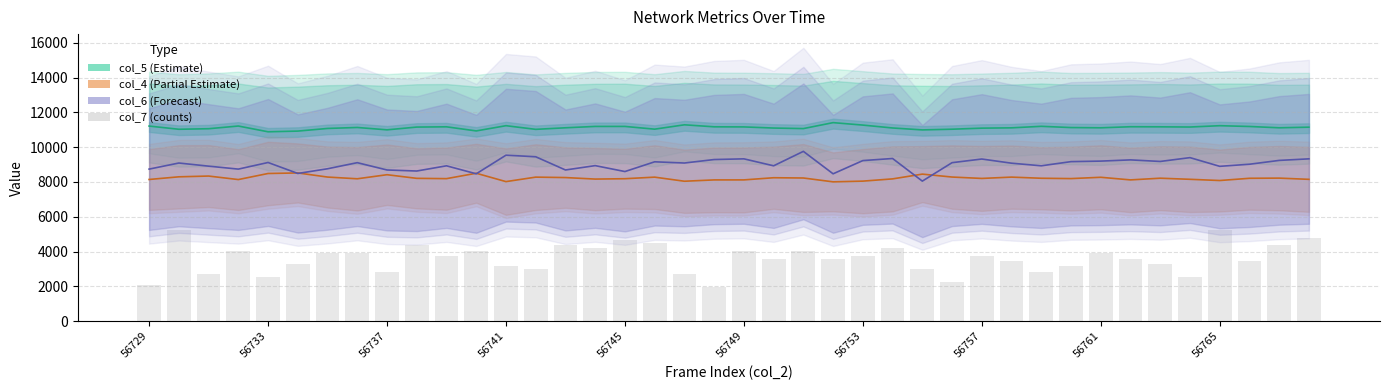

Is it true that the value at 56753 is 3750?

True